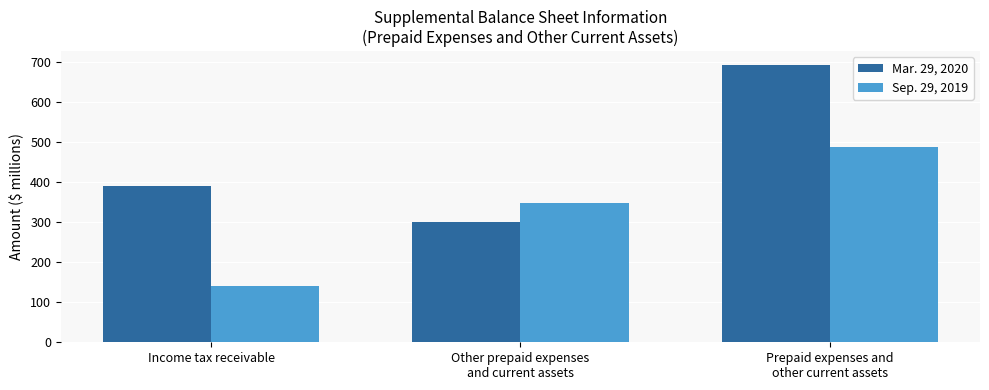

What are all the series names shown in the legend?

Mar. 29, 2020, Sep. 29, 2019